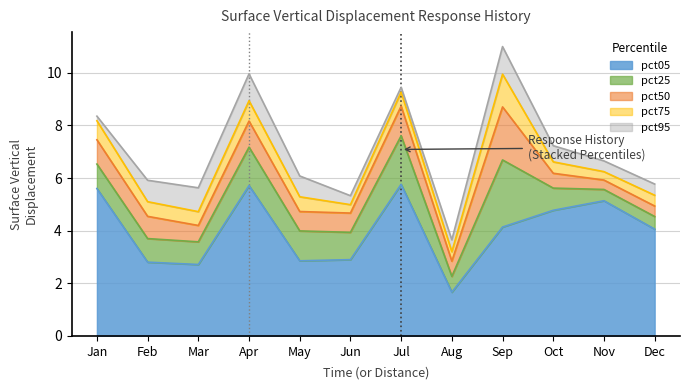

Between which two adjacent categories do pct50 and pct75 first intersect?

Nov and Dec